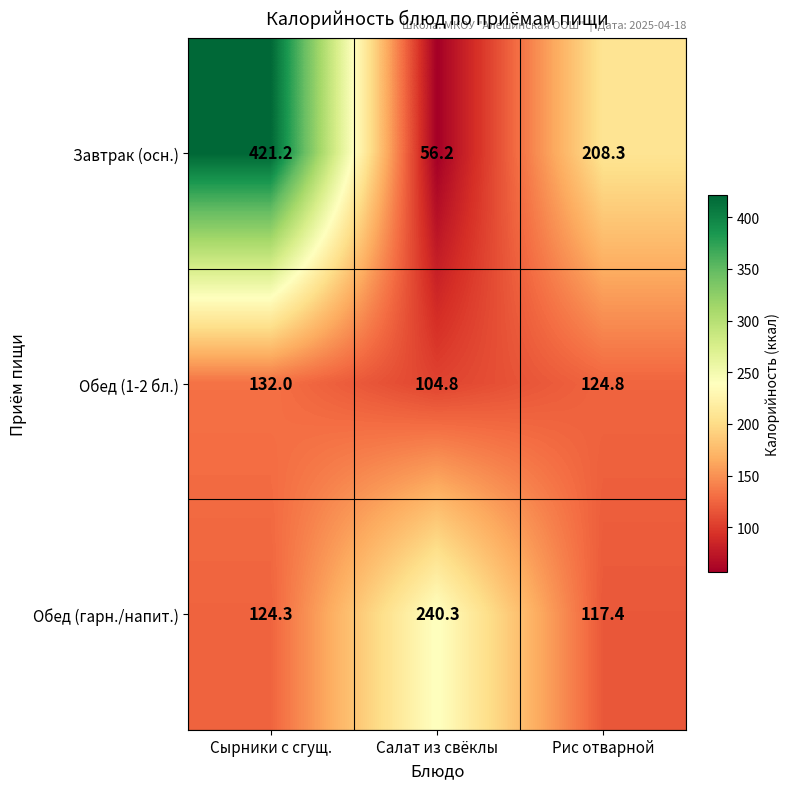

What is the highest value of the Обед (гарн./напит.) series?

240.3